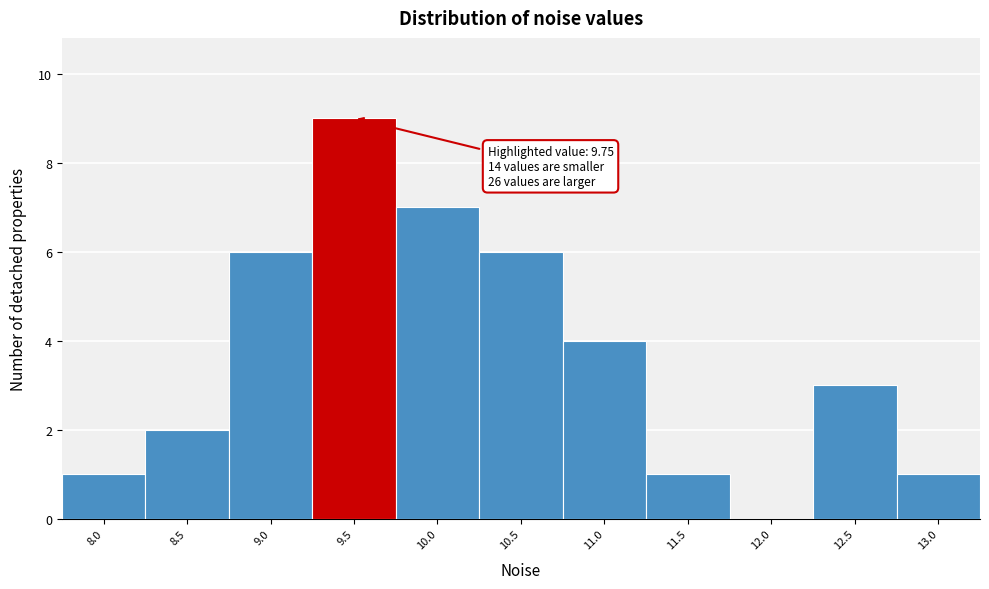

Reading right to left, transcribe all the data shown in this chart.

13.0=1	12.5=3	12.0=0	11.5=1	11.0=4	10.5=6	10.0=7	9.5=9	9.0=6	8.5=2	8.0=1